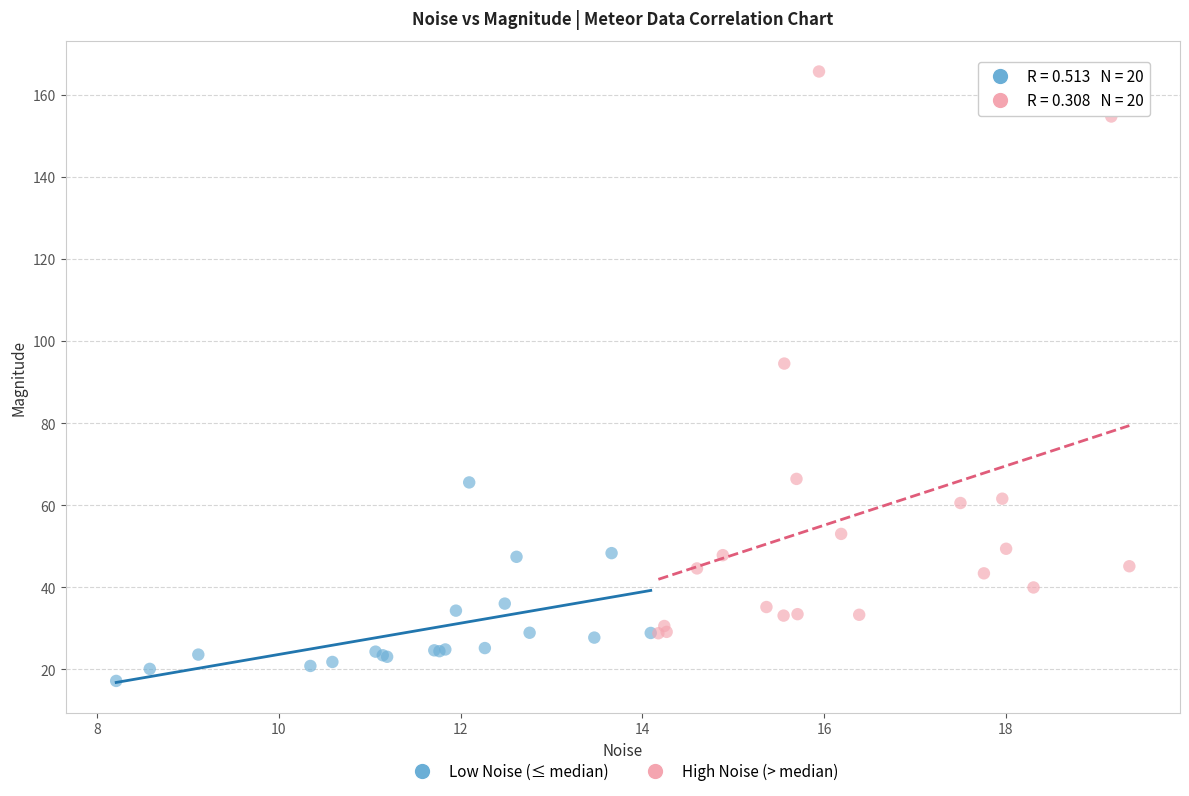

Which series has the widest spread of Y values?

High Noise (> median)